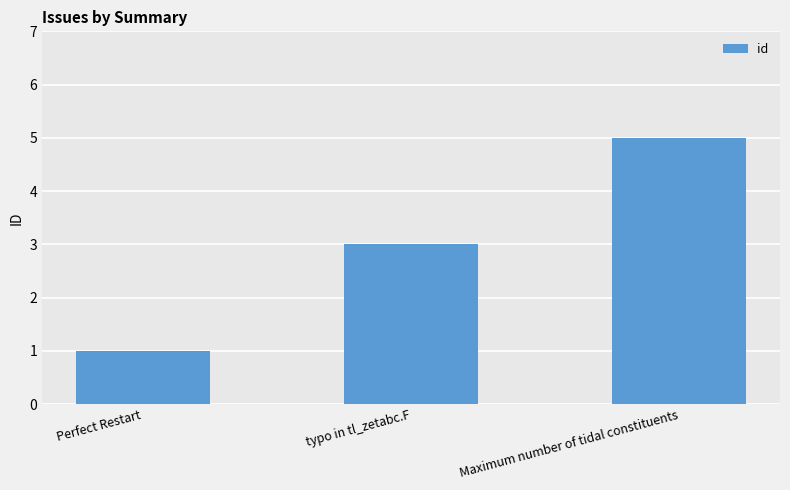

Between typo in tl_zetabc.F and Maximum number of tidal constituents, which is larger?

Maximum number of tidal constituents